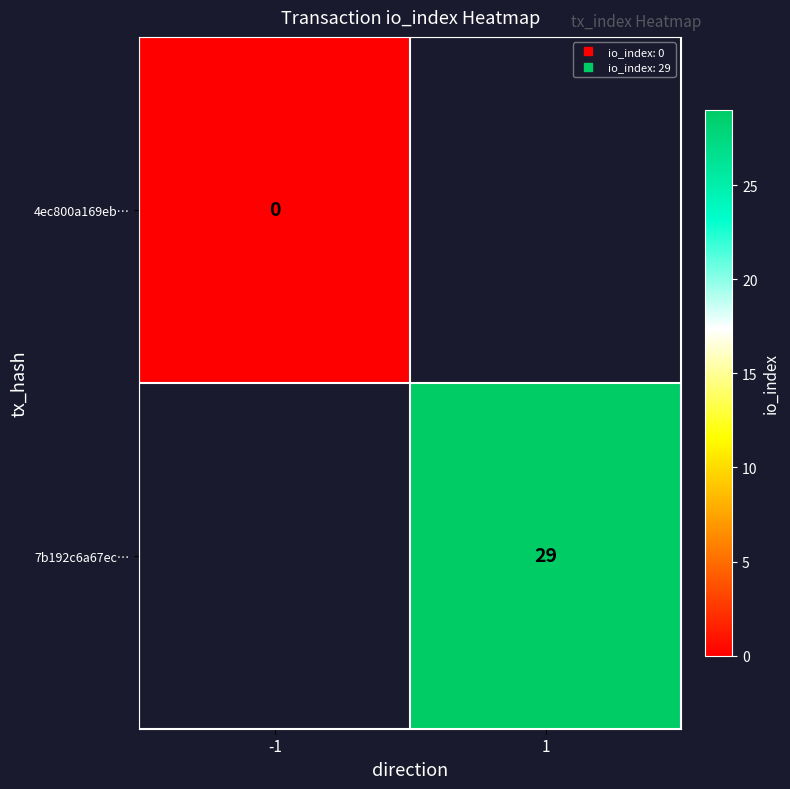

How many distinct data groups are displayed?

2